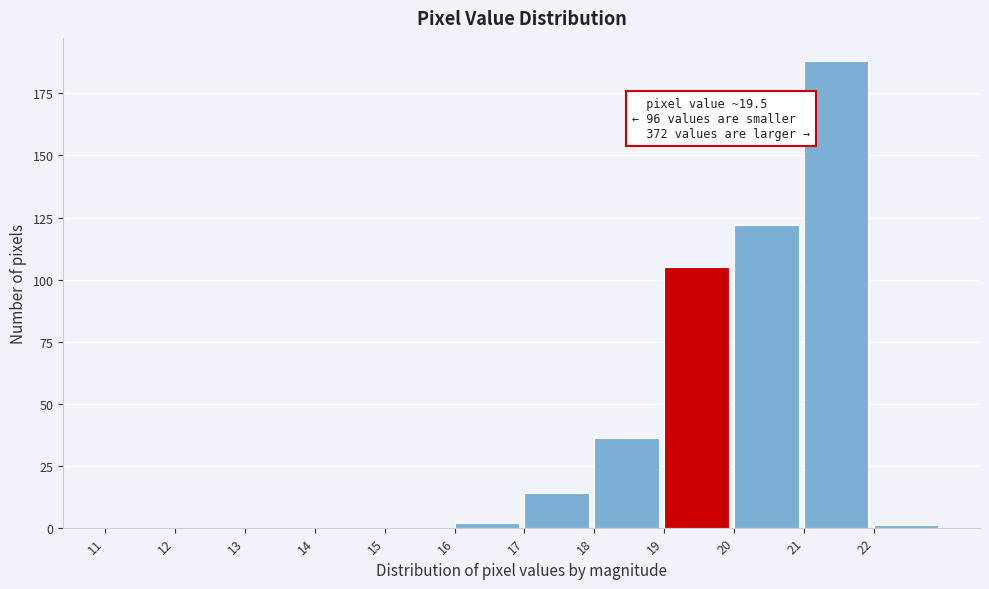

Which range on the x-axis has the tallest bar?

21 to 22